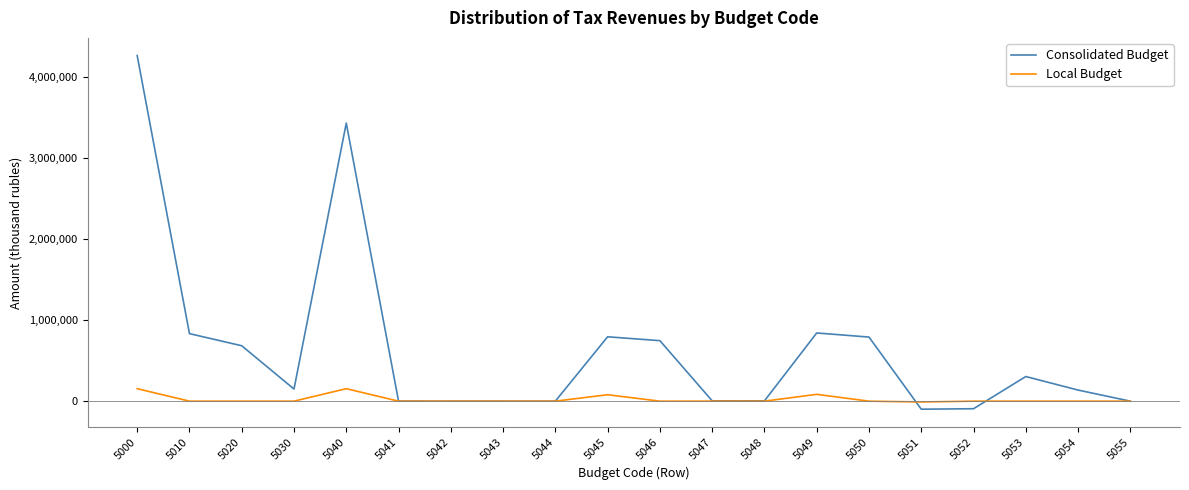

How many lines are shown in the chart?

2